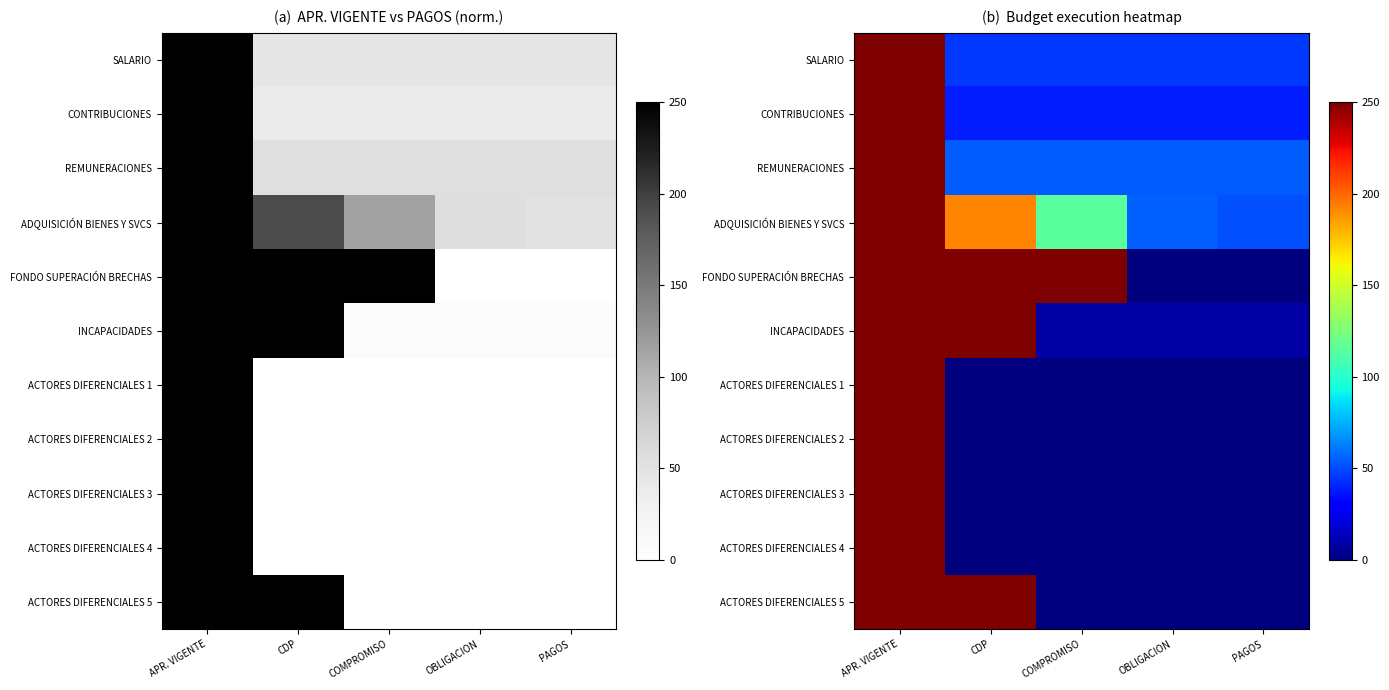

How many categories are shown in the chart?

5